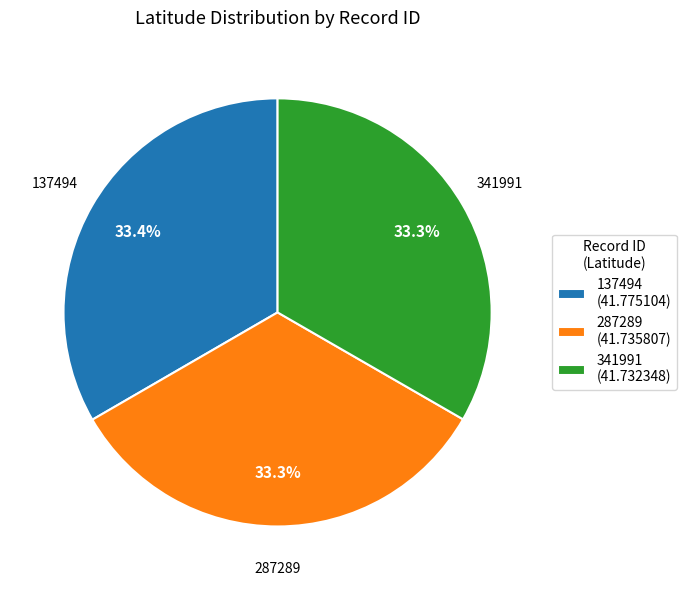

Is the sum of 287289 (41.735807) and 137494 (41.775104) greater than half?

Yes